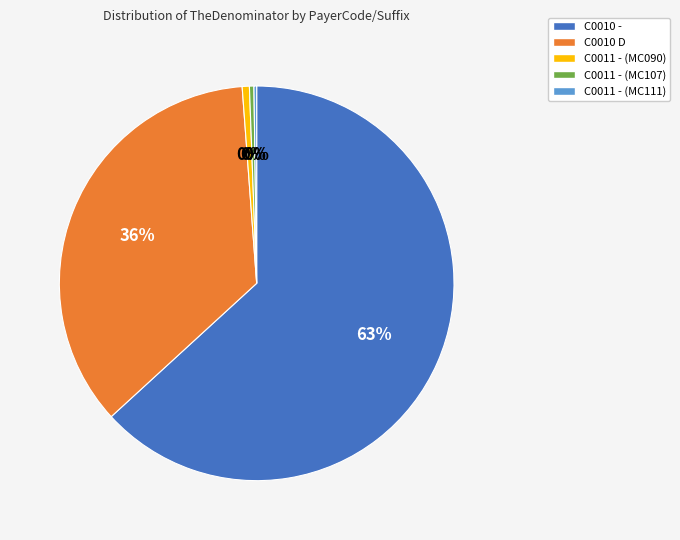

Is it true that C0011 - (MC090) is 15% of the pie?

False